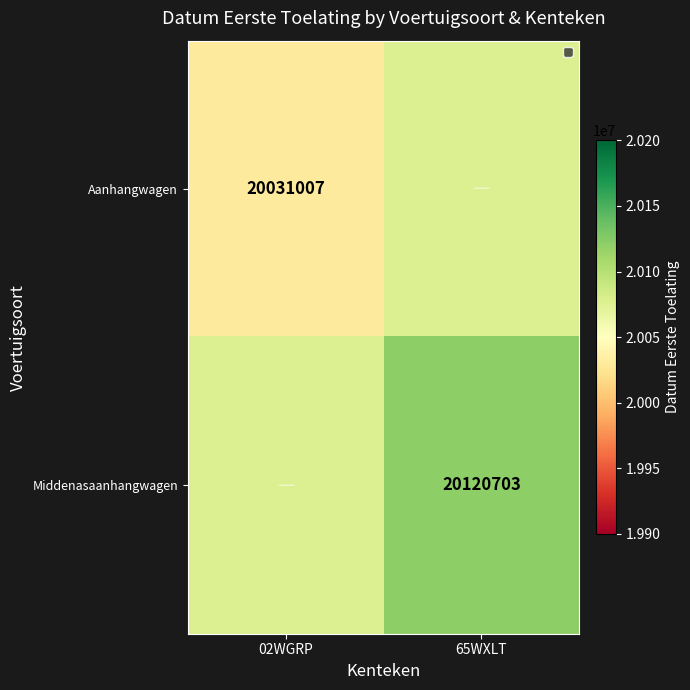

True or false: Aanhangwagen has a value of 4595607 at 02WGRP.

False